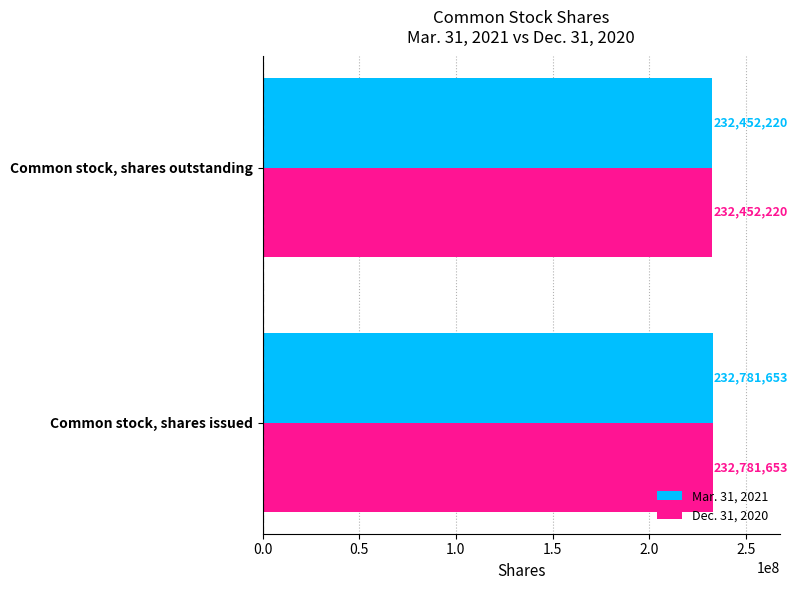

What is the difference between the maximum and minimum values in the Dec. 31, 2020 series?

329433